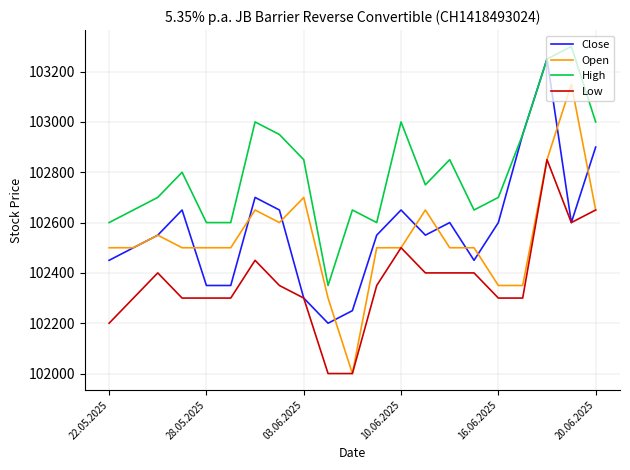

What is the average value of the Low series?

102364